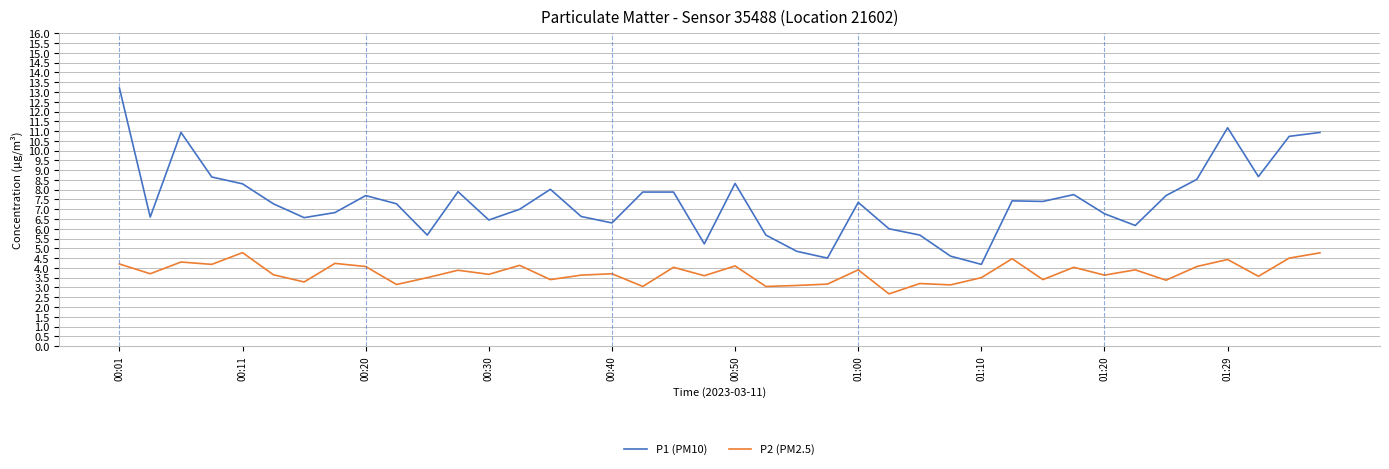

True or false: P2 (PM2.5) and P1 (PM10) cross at least once.

False